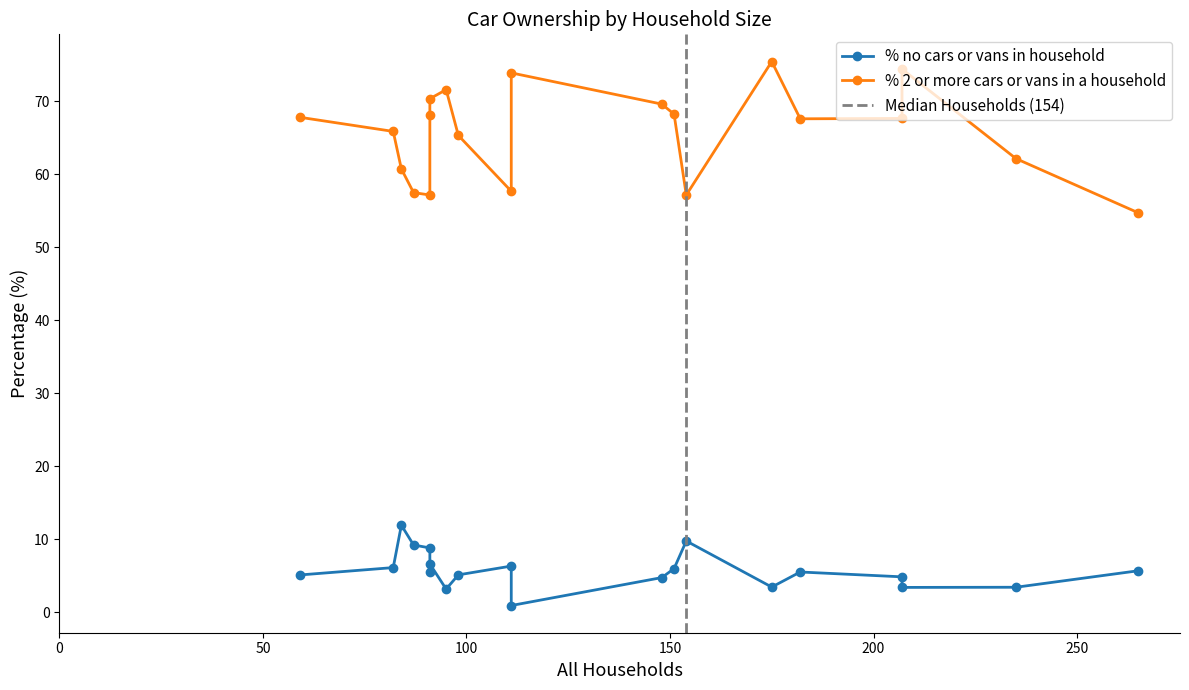

The % 2 or more cars or vans in a household series shows 57.7 at 111. True or false?

True